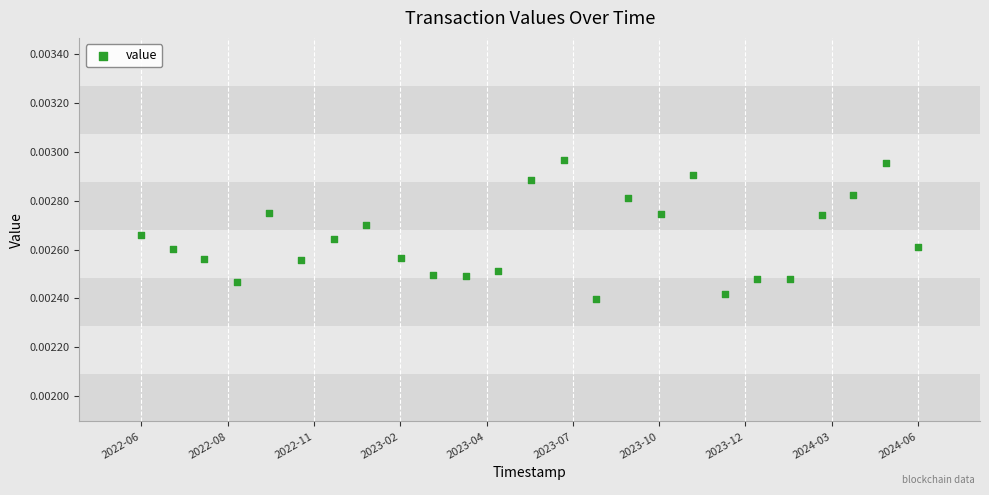

Count the number of points in this scatter plot.

25